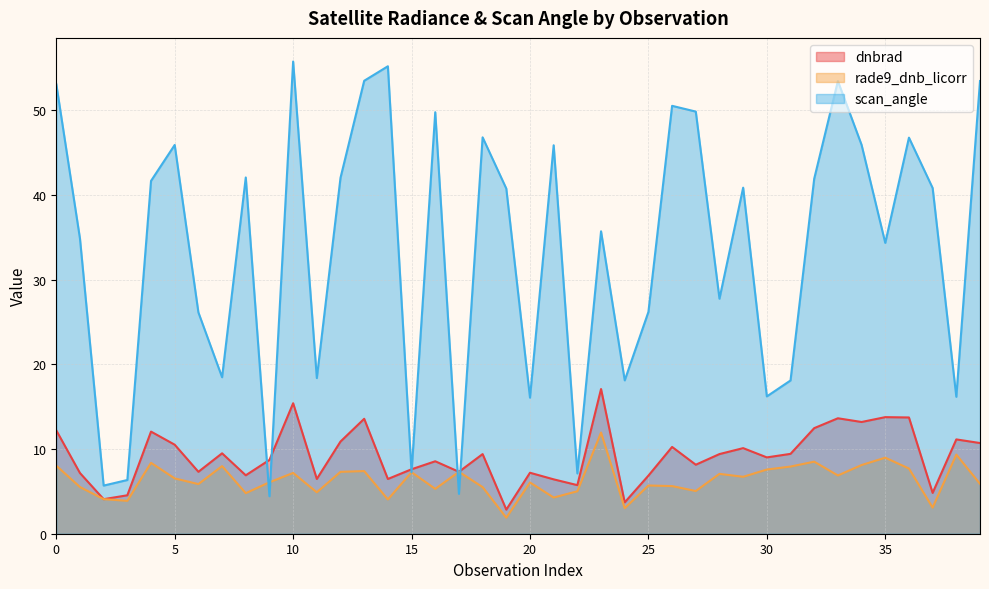

What is the highest value of the scan_angle series?

55.7